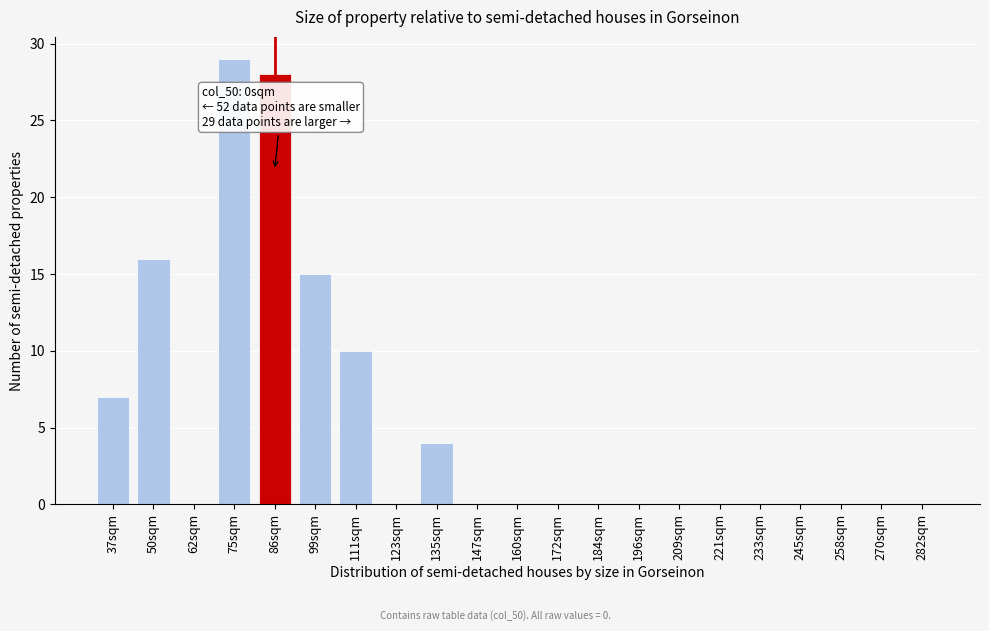

At which category does the chart reach its peak across all series?

75sqm